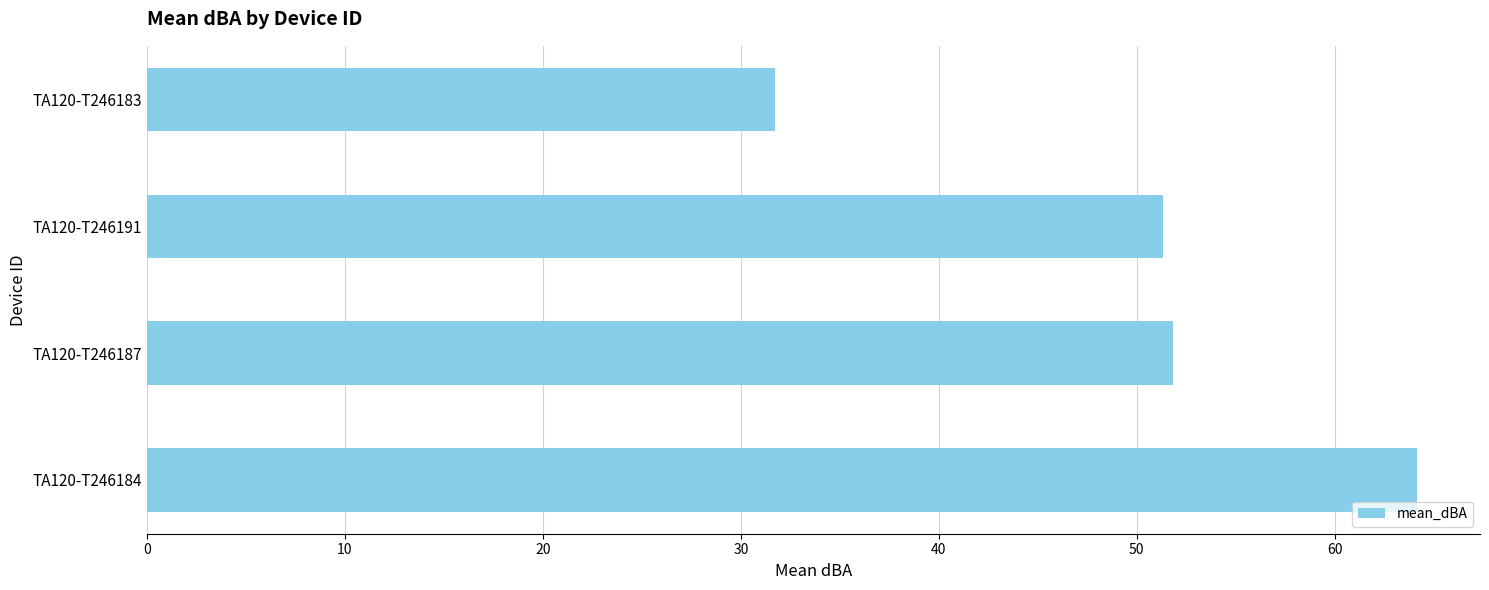

Read the value at TA120-T246184.

64.1